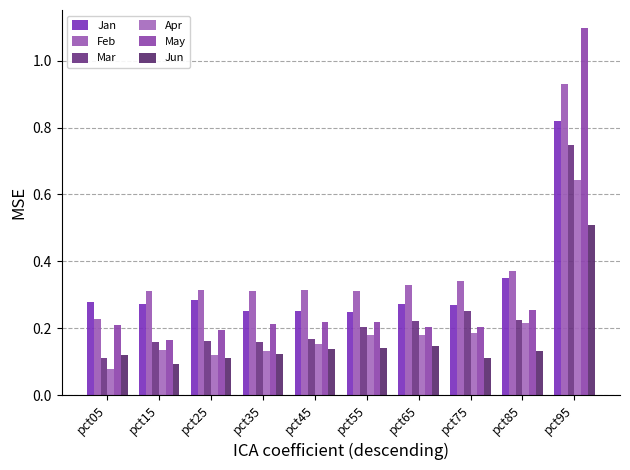

How many bars are there in total?

60